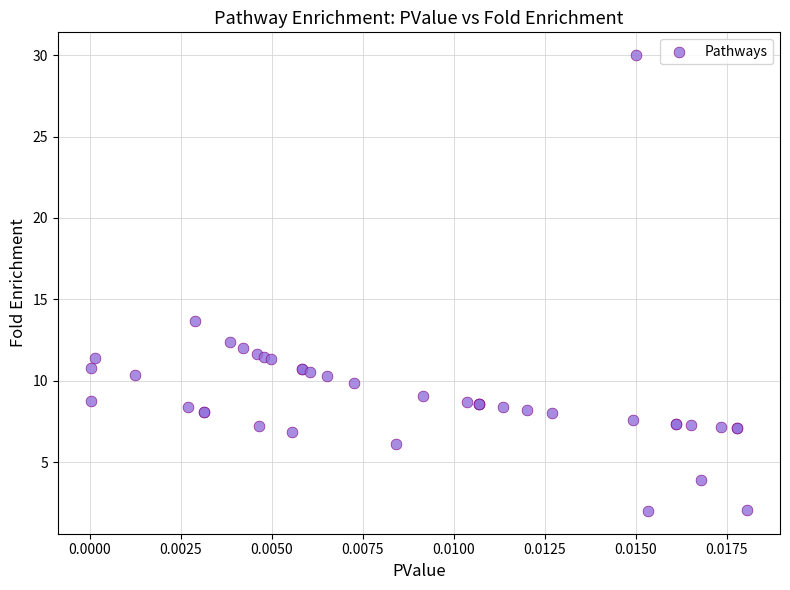

What Y value in the scatter plot is closest to 16?

13.7